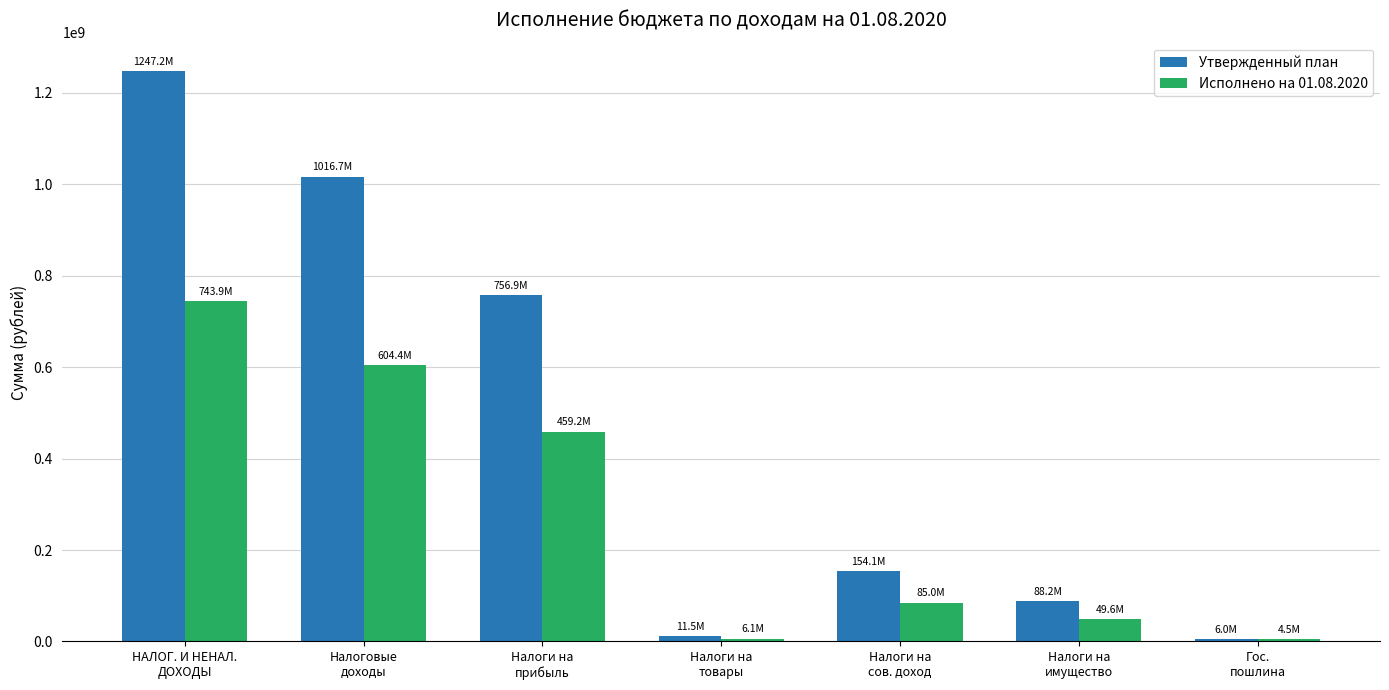

Rank the series by their average value, from lowest to highest.

Исполнено на 01.08.2020, Утвержденный план